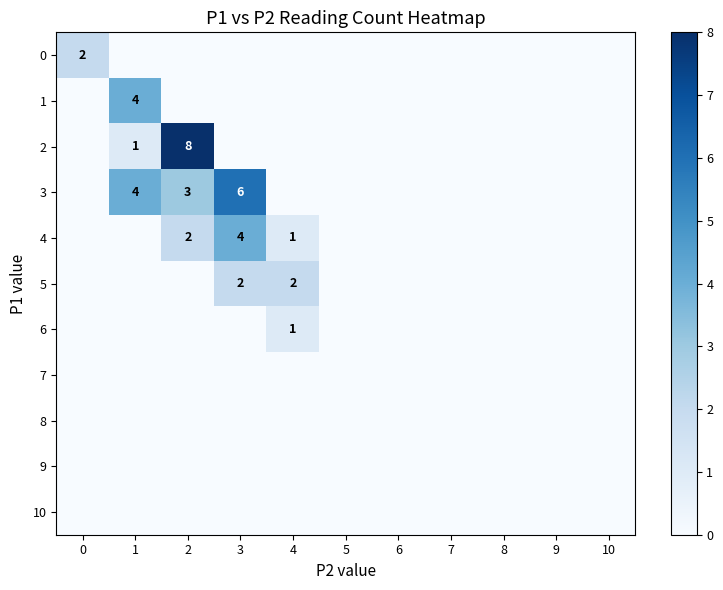

How many categories are shown in the chart?

11